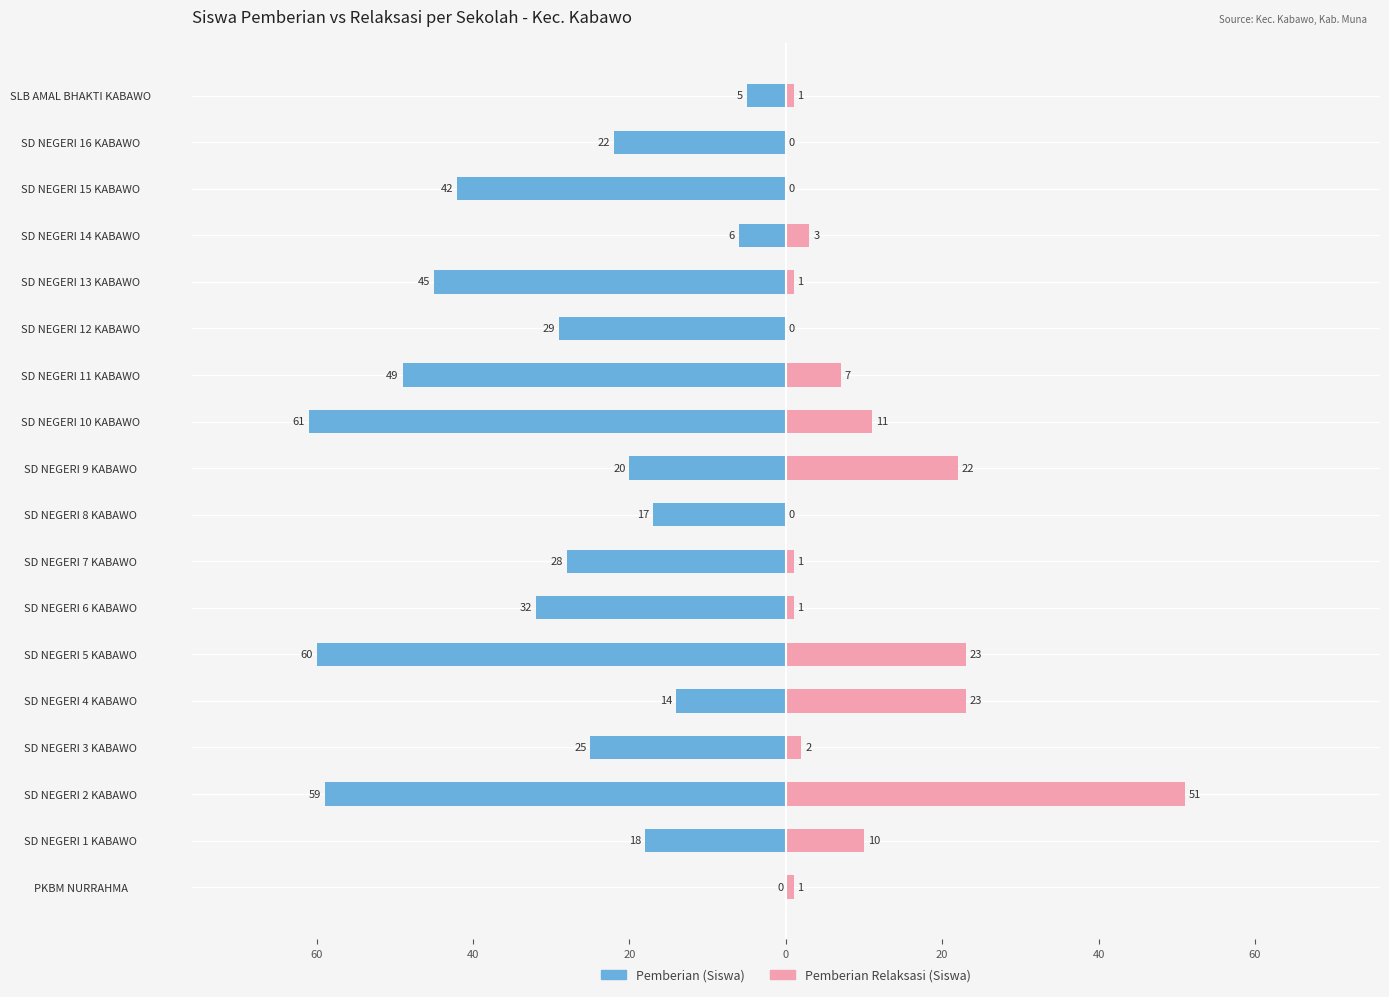

Reading left to right, transcribe all the data shown in this chart.

Pemberian (Siswa): 0	-18	-59	-25	-14	-60	-32	-28	-17	-20	-61	-49	-29	-45	-6	-42	-22	-5
Pemberian Relaksasi (Siswa): 1	10	51	2	23	23	1	1	0	22	11	7	0	1	3	0	0	1